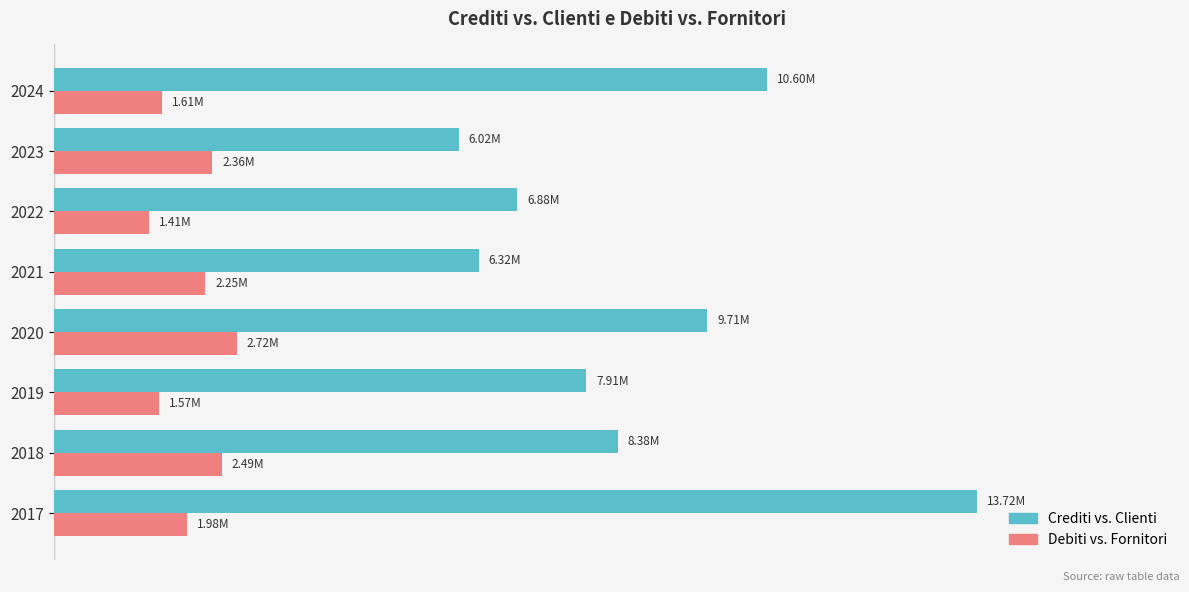

List the series in order of their peak value, lowest first.

Debiti vs. Fornitori, Crediti vs. Clienti